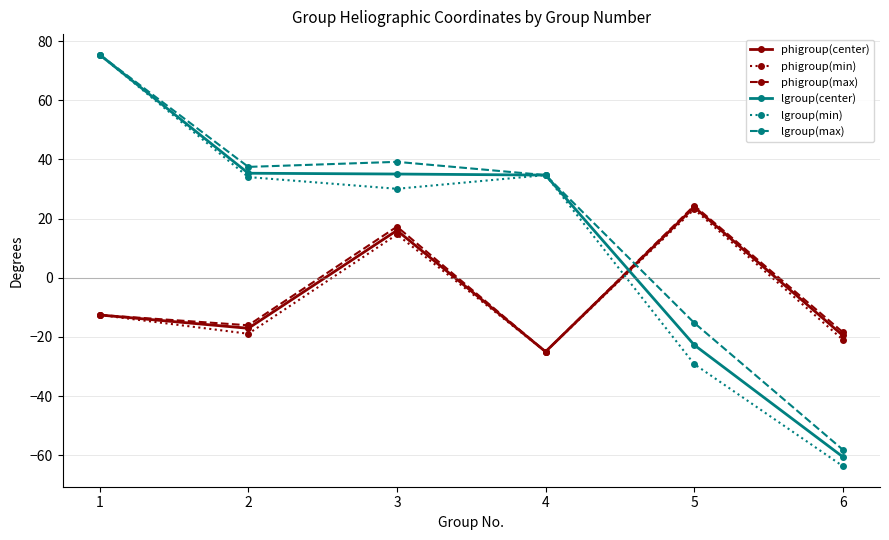

Which category has the lowest value in the phigroup(max) series?

4